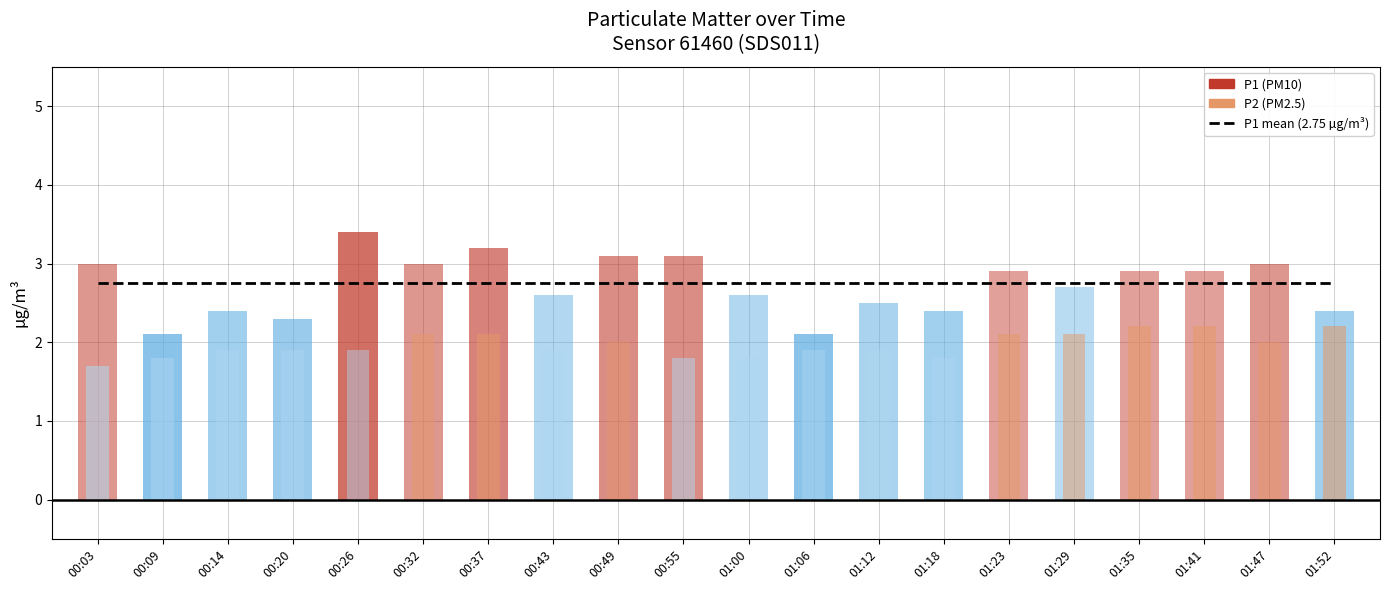

How many groups of bars are there?

20